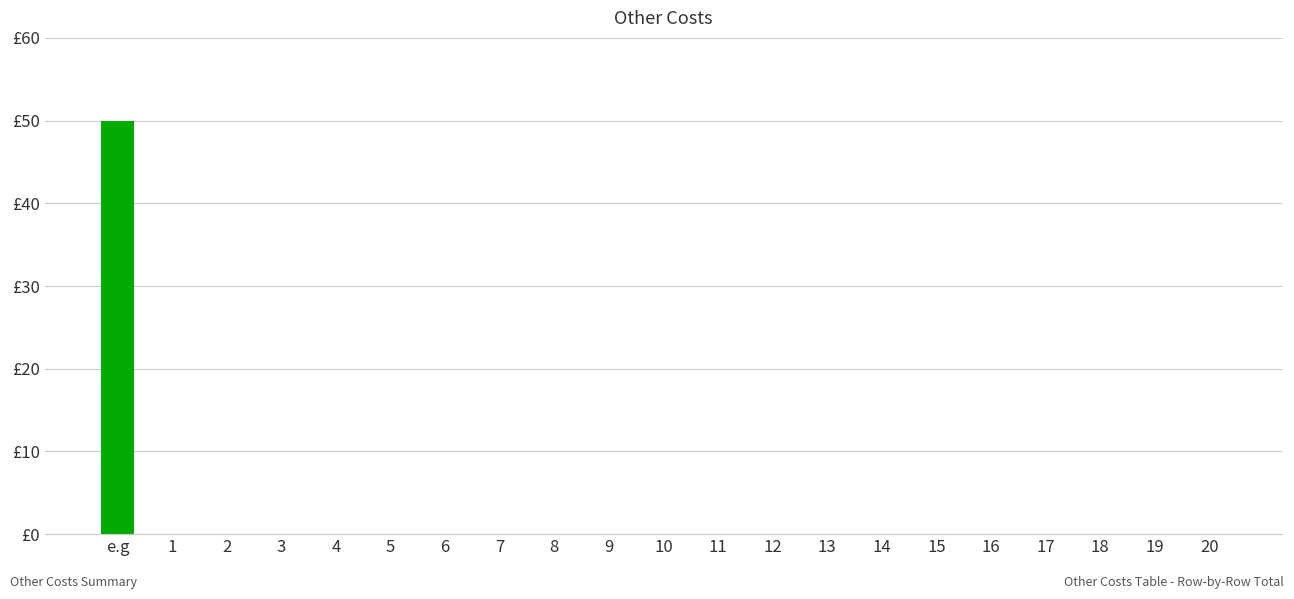

How many values exceed 0?

1